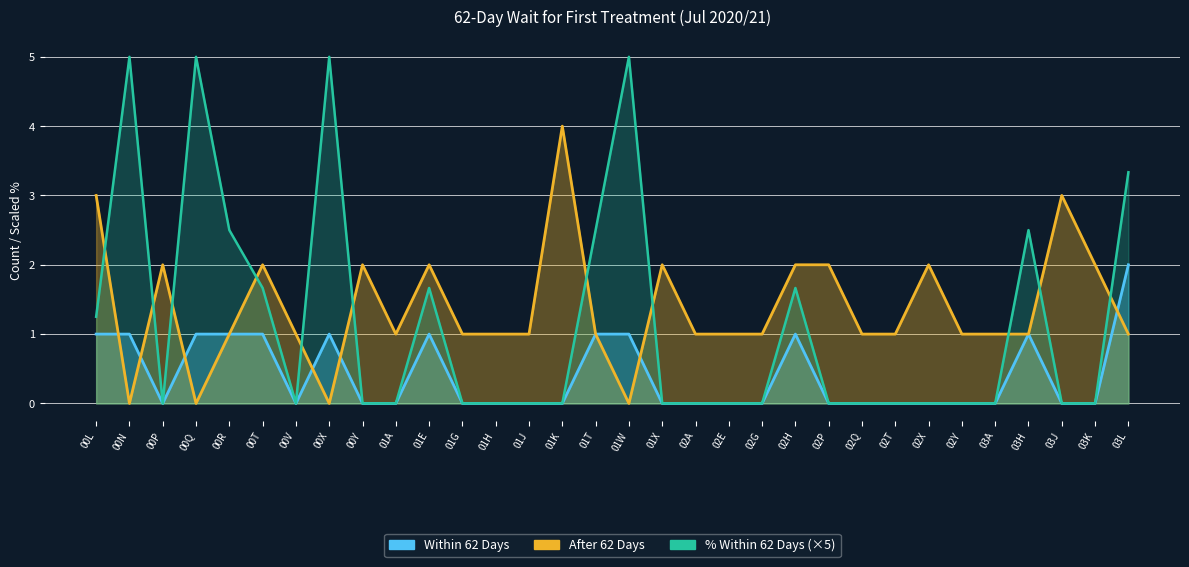

List the series in order of their overall mean, lowest first.

Within 62 Days, % Within 62 Days, After 62 Days